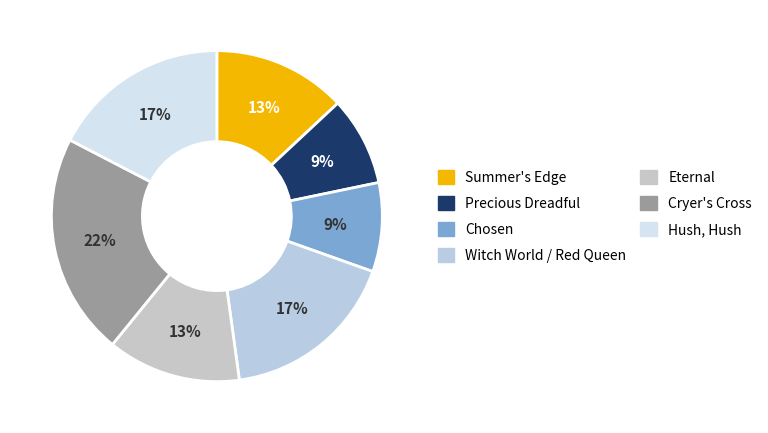

Count the number of slices in the pie.

7